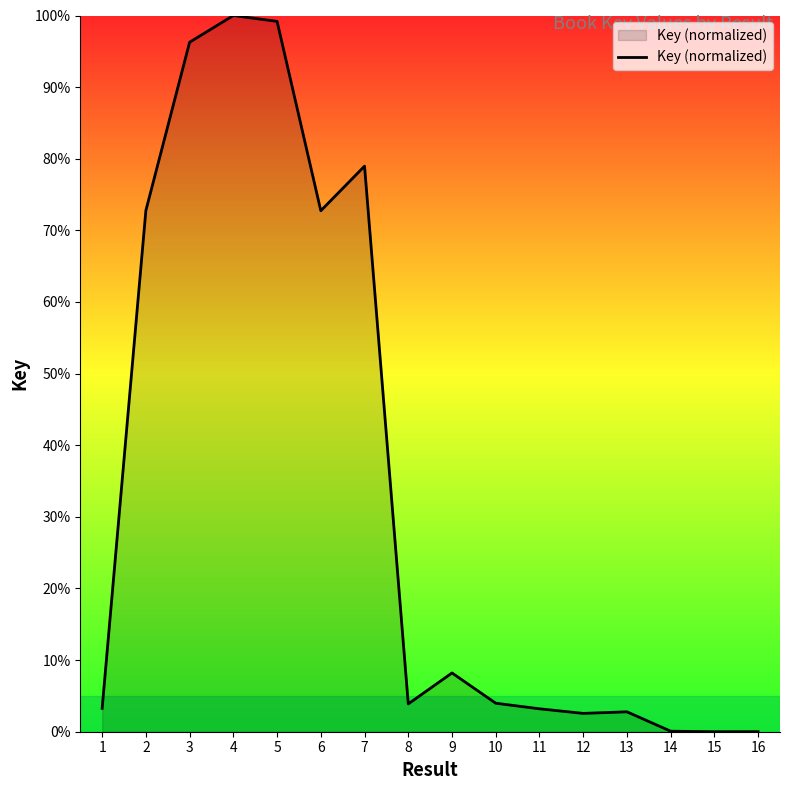

What is the approximate value at 13?

2.8